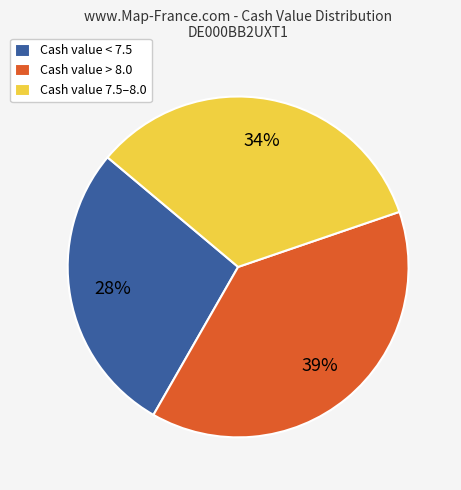

Is there any slice that represents more than half of the pie?

No